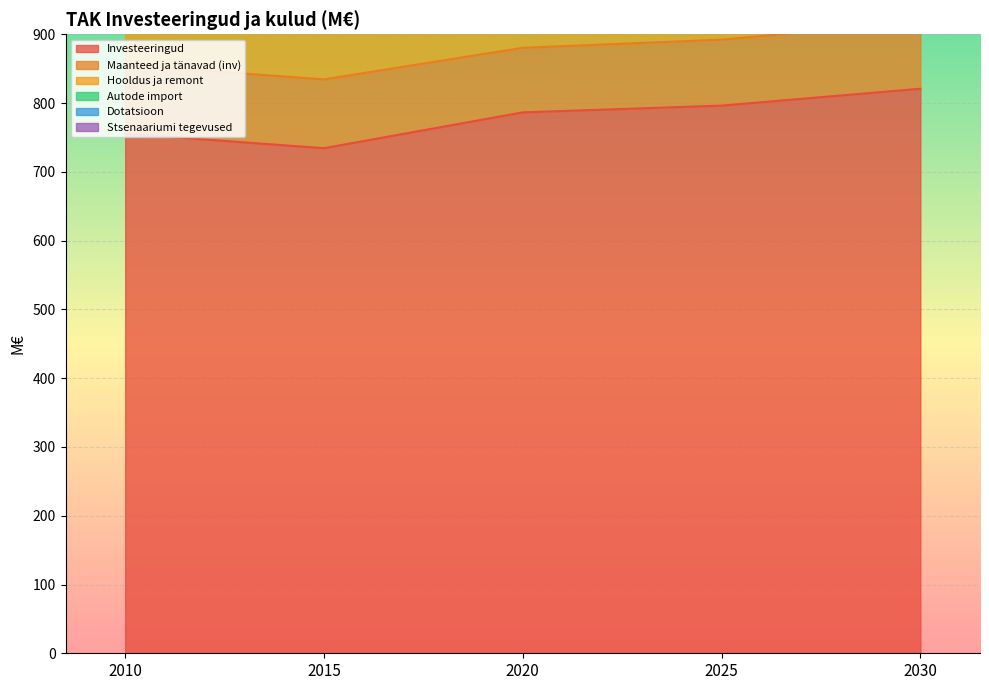

What is the difference between the maximum and minimum values in the Hooldus ja remont series?

375.5